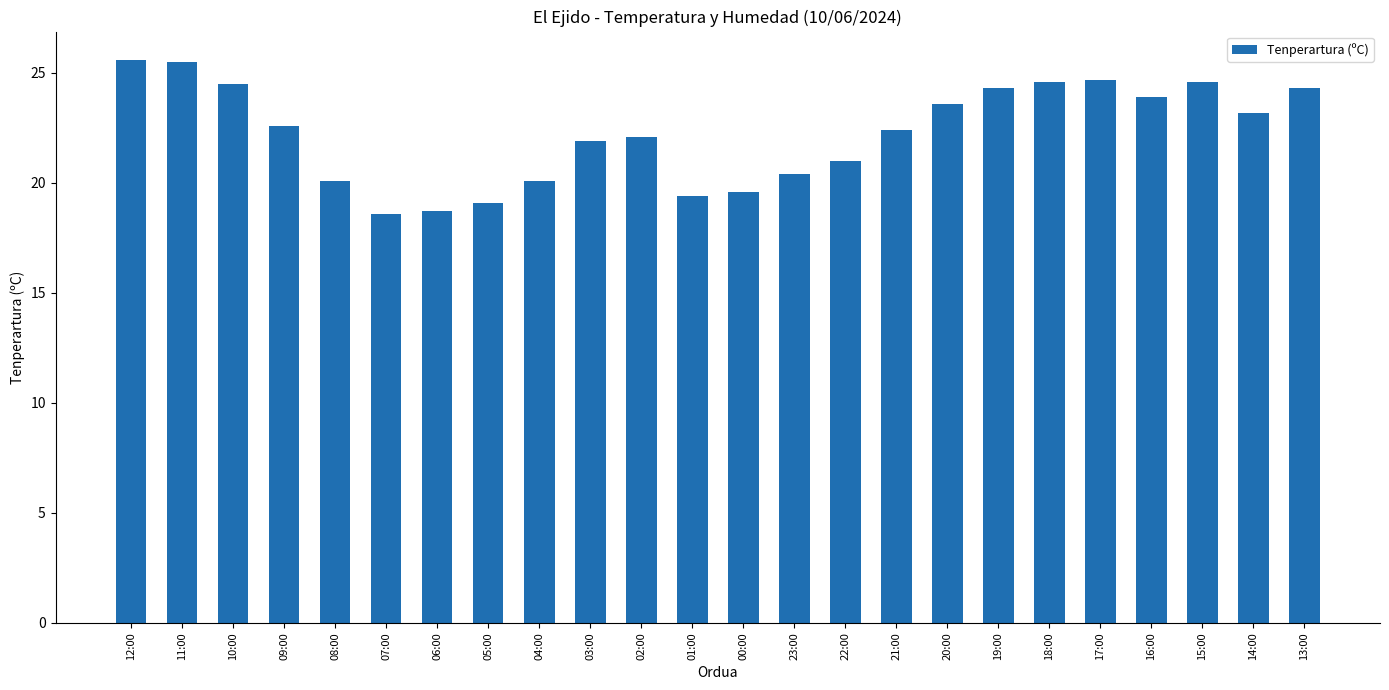

Does the chart contain stacked bars?

No